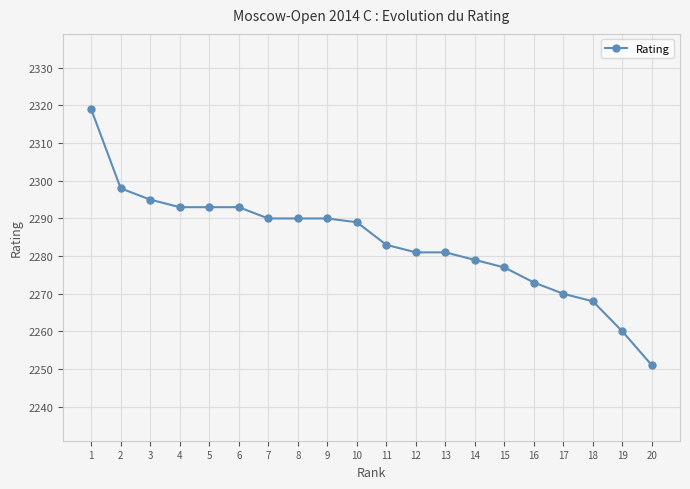

What is the value of the 20th point from the left?

2251